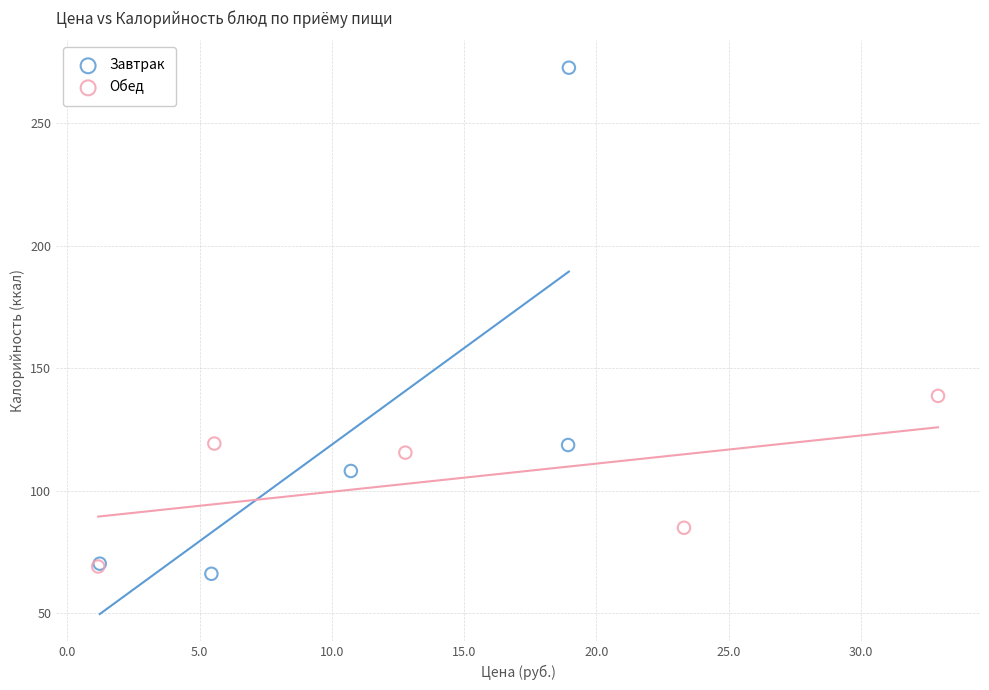

Which series has the largest Y range (max minus min)?

Завтрак